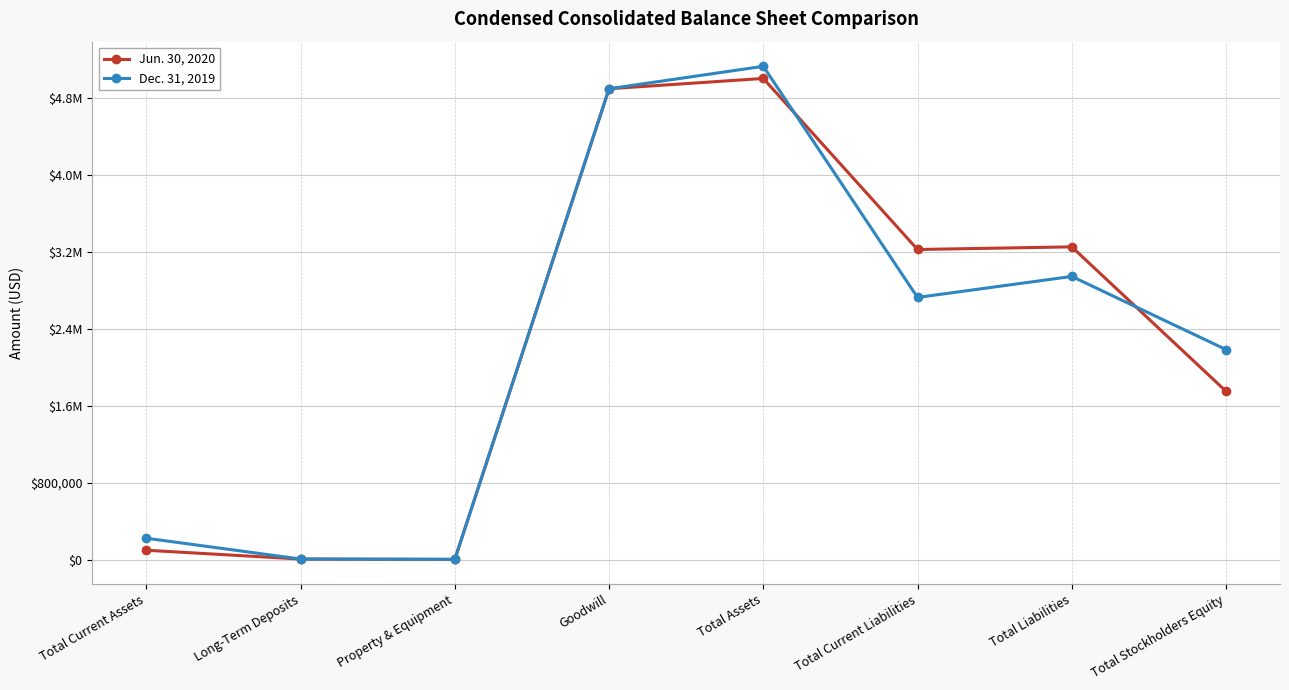

What are all the series names shown in the legend?

Jun. 30, 2020, Dec. 31, 2019